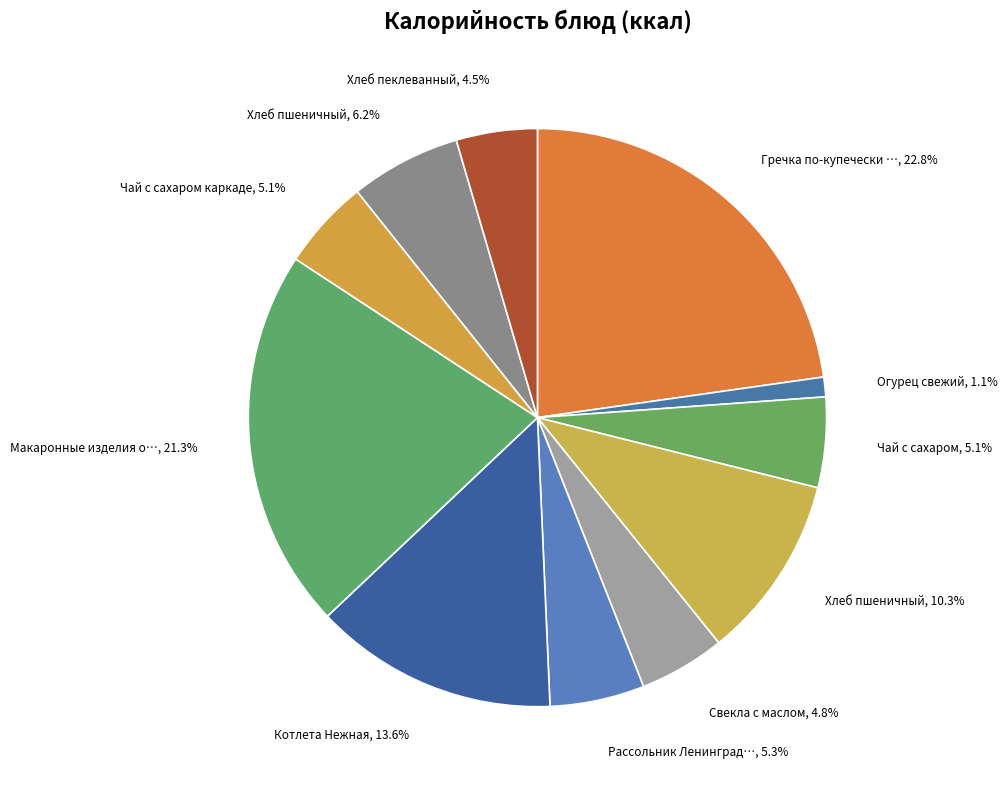

Does any single category account for the majority?

No